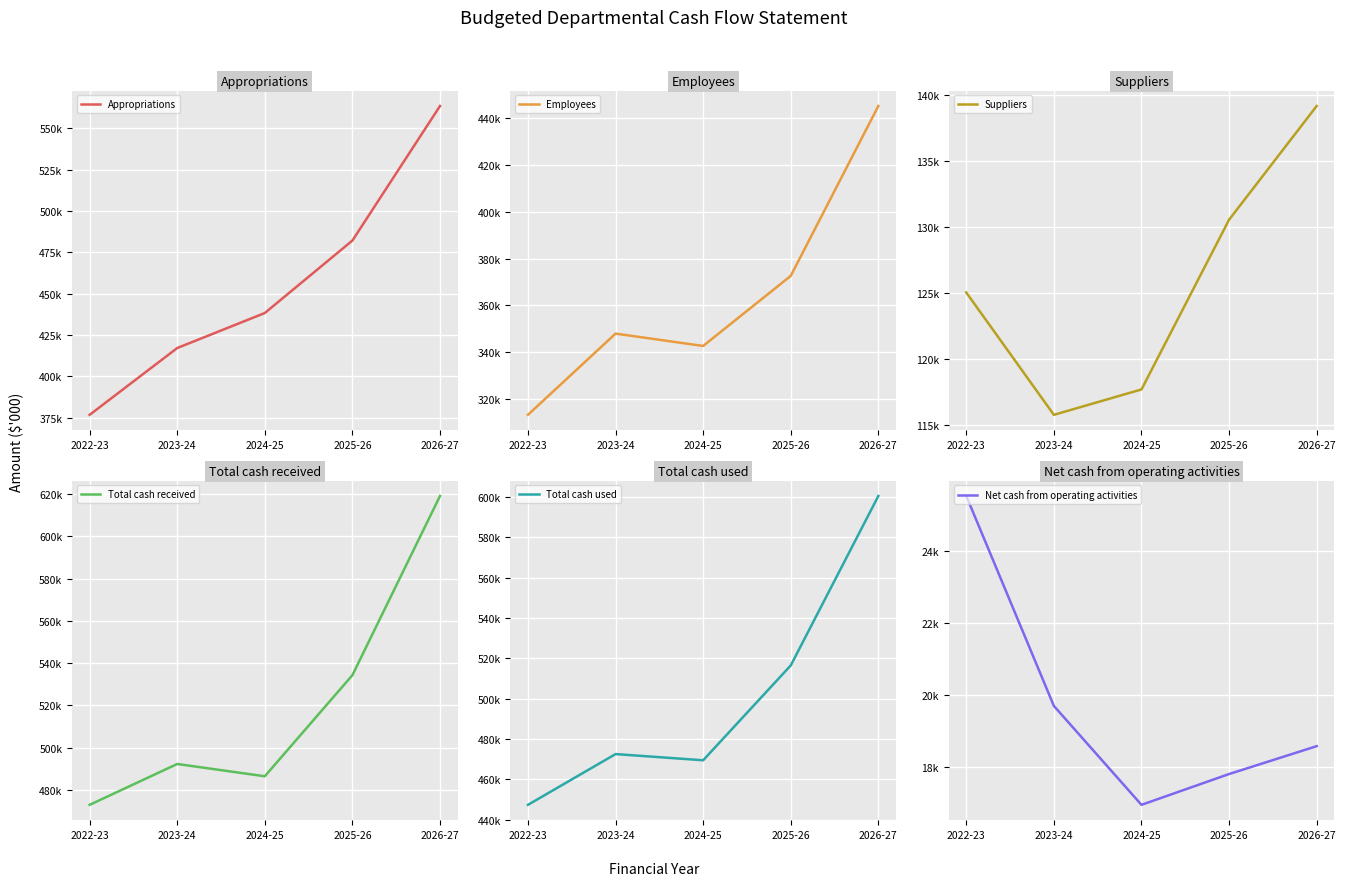

True or false: Suppliers has a value of 176028 at 2023-24.

False